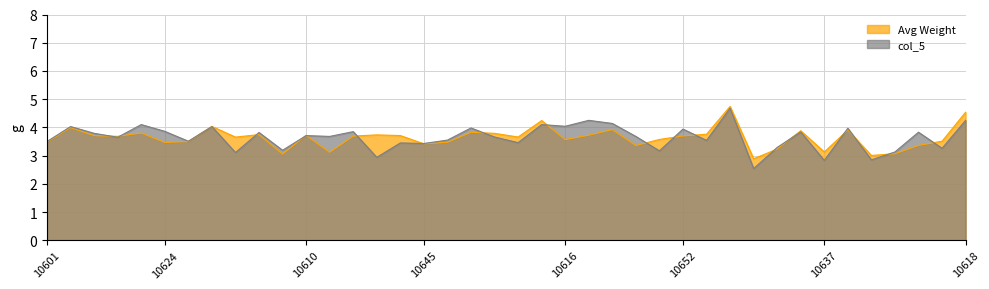

Which series has the widest spread of values?

col_5